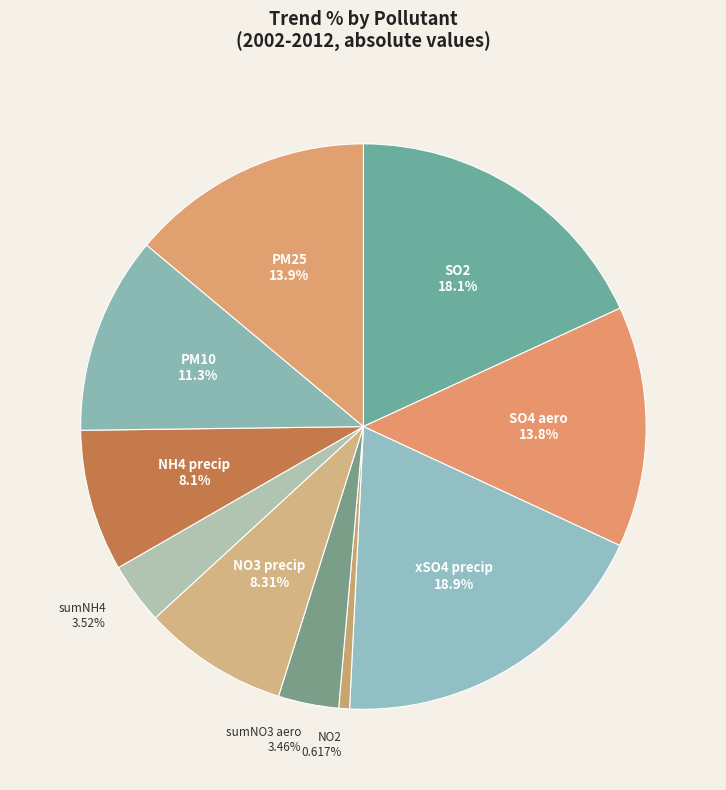

How many segments does this pie chart have?

10